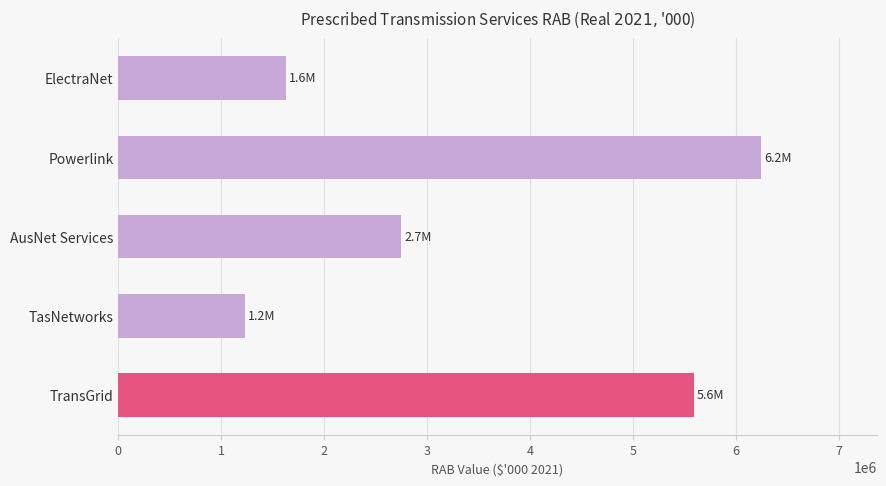

List the labels in order of value, largest first.

Powerlink, TransGrid, AusNet Services, ElectraNet, TasNetworks